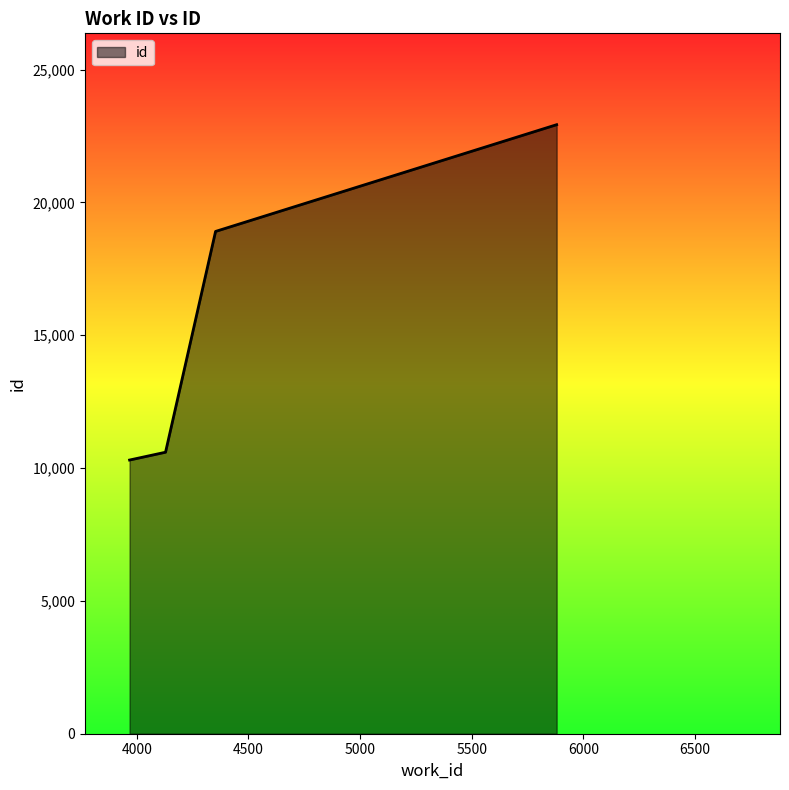

What is the sum of all values?

62736